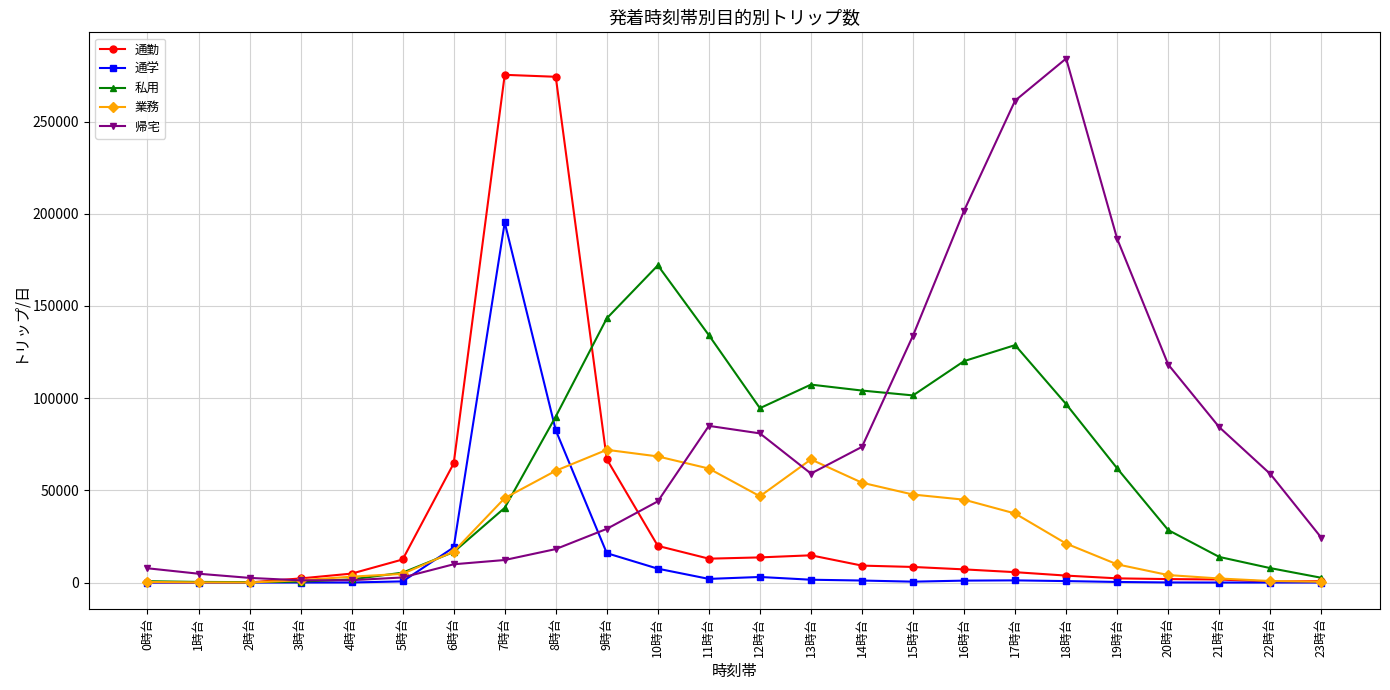

What is the label of the 2nd point from the left?

1時台